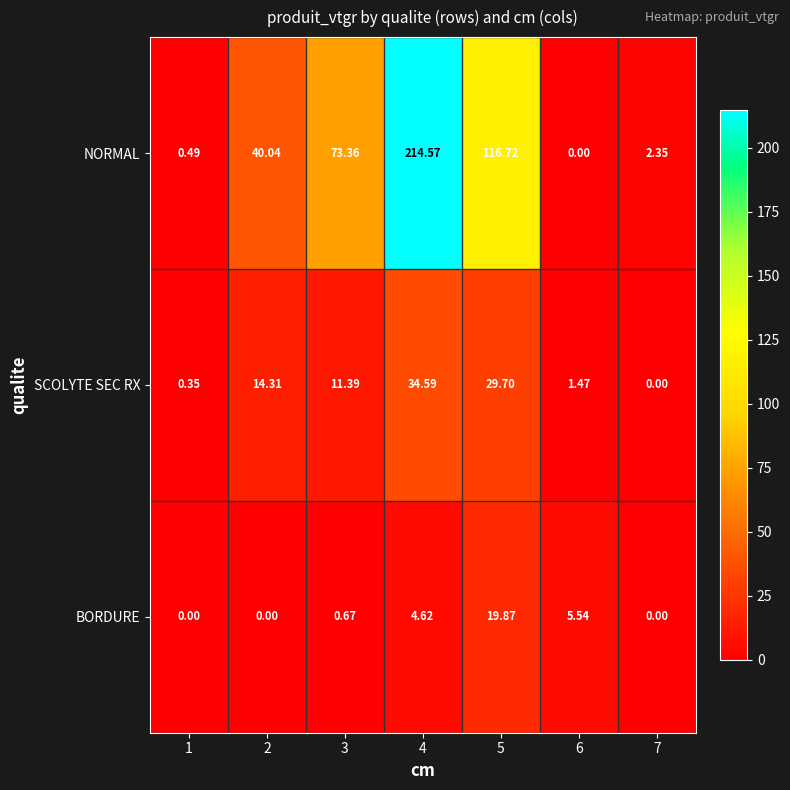

Is the value of BORDURE at 7 greater than the value of SCOLYTE SEC RX at 4?

No